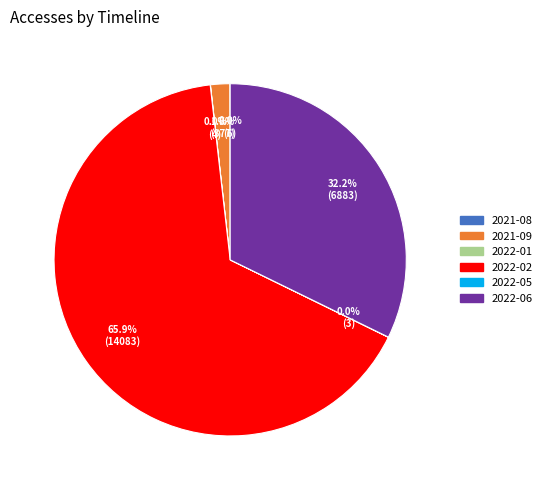

Which has a higher value, 2022-06 or 2022-02?

2022-02